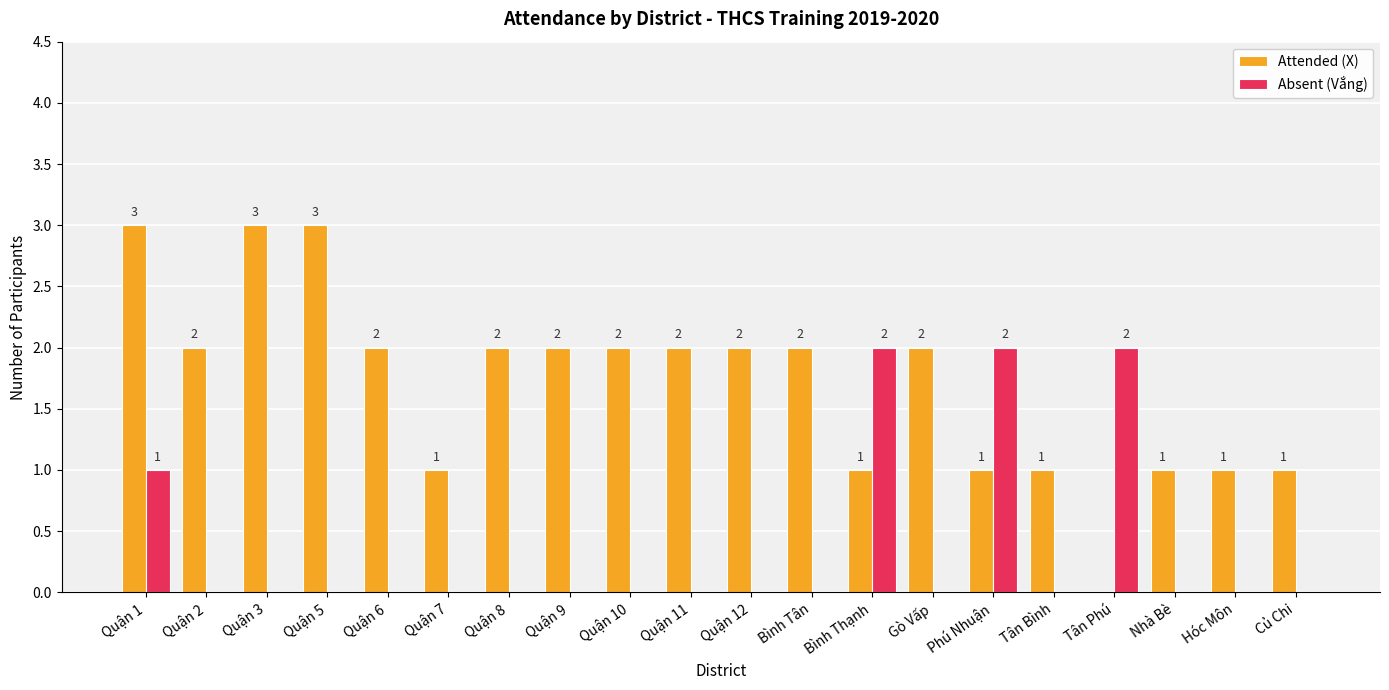

At which label is Absent (Vắng) closest to 1?

Quận 1